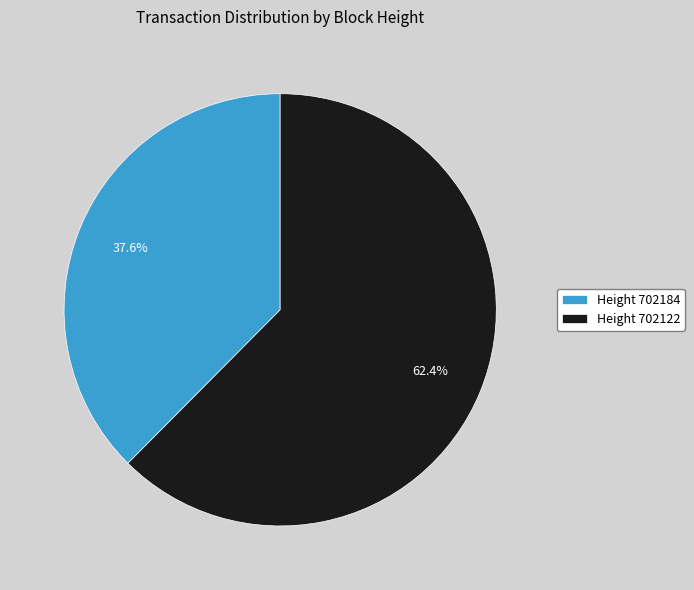

Which category has the smallest portion of the pie?

Height 702184